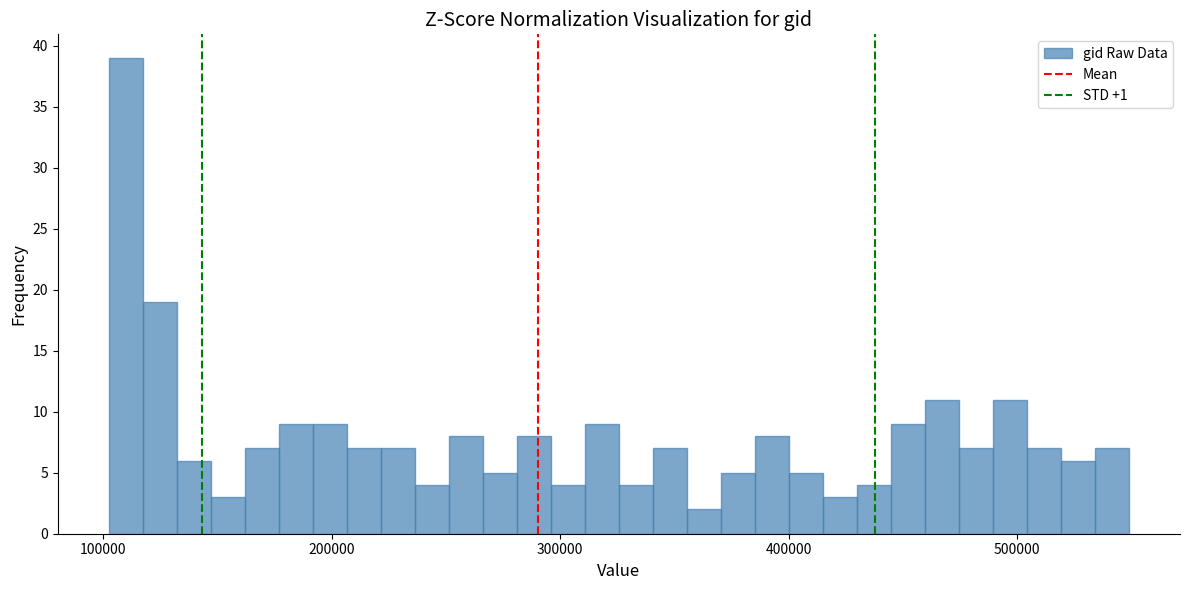

Around what value on the x-axis is the tallest bar? Give the approximate position of its centre, as read against the axis.

110000